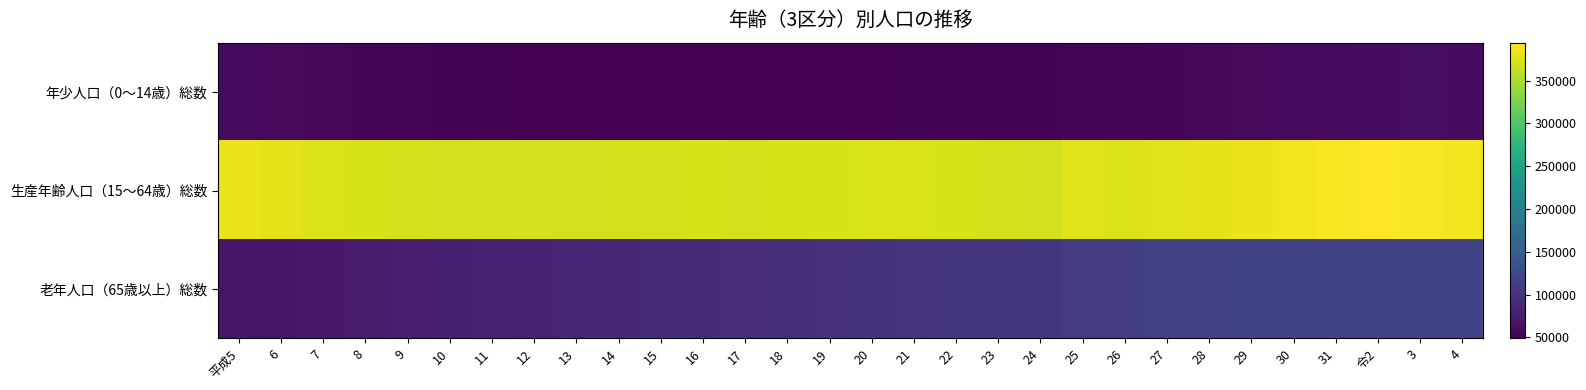

Reading left to right, extract all data points from this chart.

年少人口（0～14歳）総数: 平成5=59270	6=57086	7=55491	8=54034	9=52784	10=51778	11=50730	12=49924	13=49622	14=49320	15=49135	16=48715	17=48975	18=49085	19=49207	20=49745	21=50274	22=50661	23=51573	24=52061	25=53168	26=54090	27=55157	28=56440	29=57557	30=58362	31=59399	令2=60158	3=60888	4=60693
生産年齢人口（15～64歳）総数: 平成5=384325	6=380226	7=376389	8=373110	9=372069	10=370987	11=370177	12=370080	13=370648	14=371922	15=372179	16=372874	17=372584	18=373256	19=373385	20=374657	21=374344	22=373141	23=371524	24=370312	25=377782	26=376822	27=377000	28=380034	29=383653	30=387343	31=390621	令2=394384	3=392477	4=388747
老年人口（65歳以上）総数: 平成5=67757	6=69921	7=72012	8=74172	9=76371	10=78796	11=81093	12=83152	13=85569	14=87506	15=89482	16=90881	17=92225	18=94364	19=96637	20=99068	21=101426	22=103356	23=104036	24=105302	25=109071	26=112044	27=115008	28=116814	29=117740	30=118784	31=119112	令2=119576	3=120139	4=120263